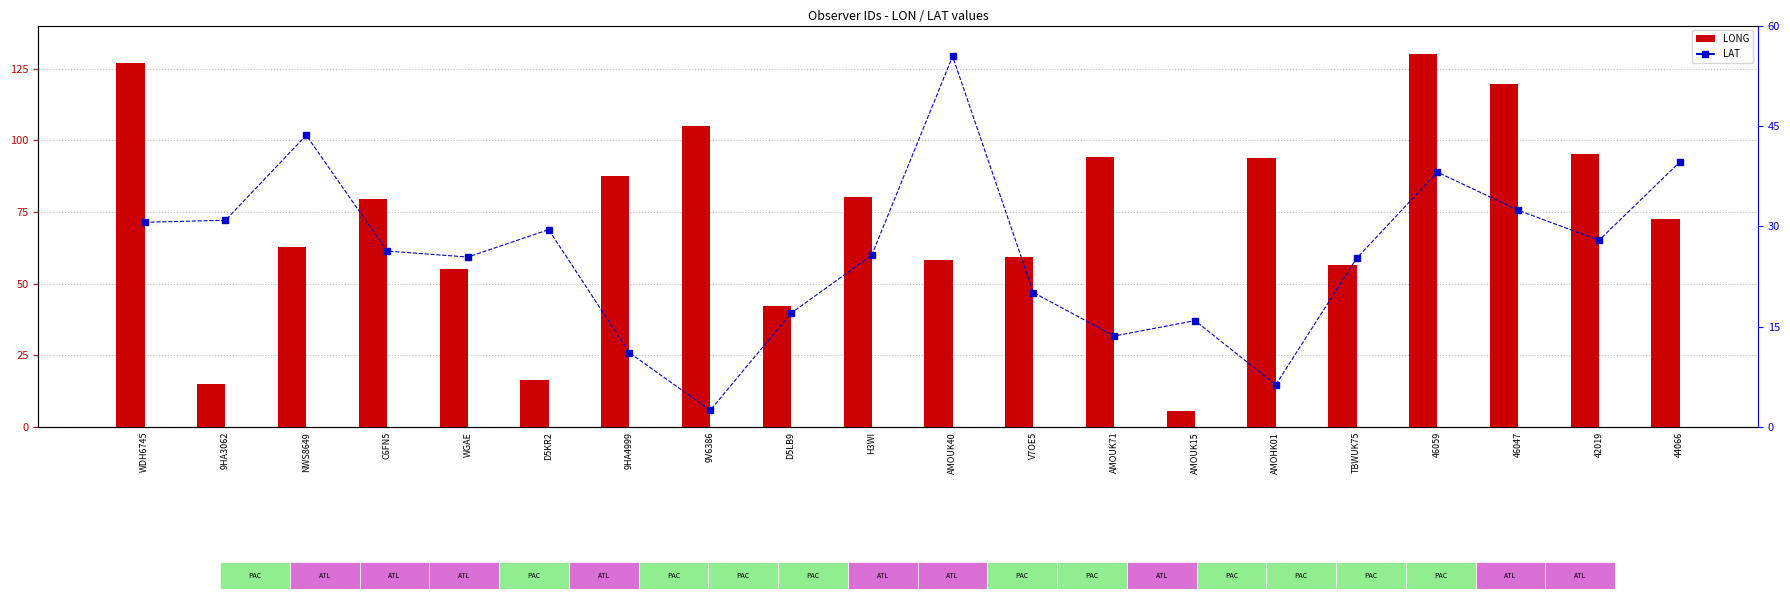

Are the bars grouped side by side (vs. stacked)?

Yes